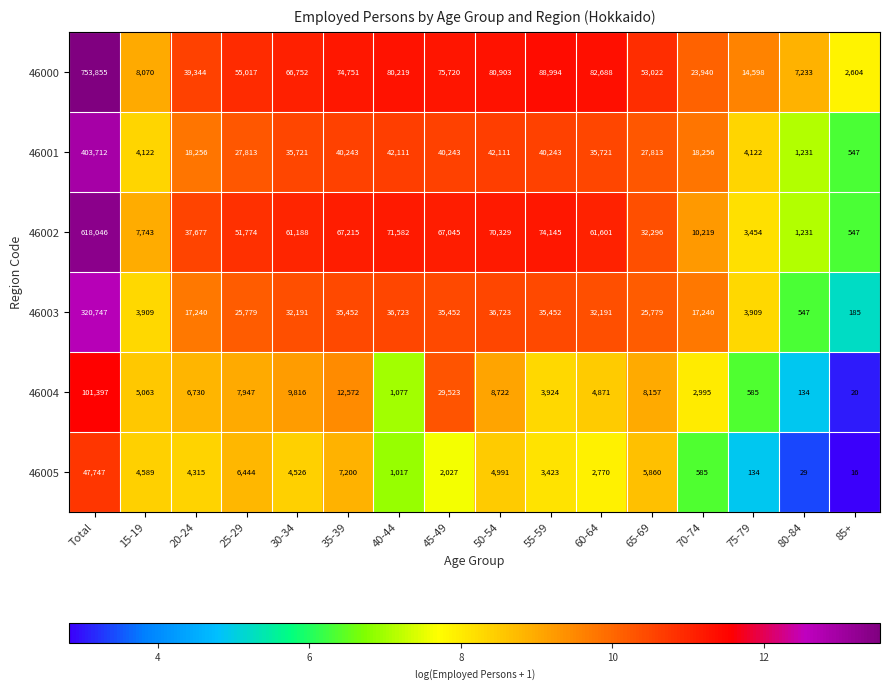

At which label is 46004 closest to 50708?

45-49